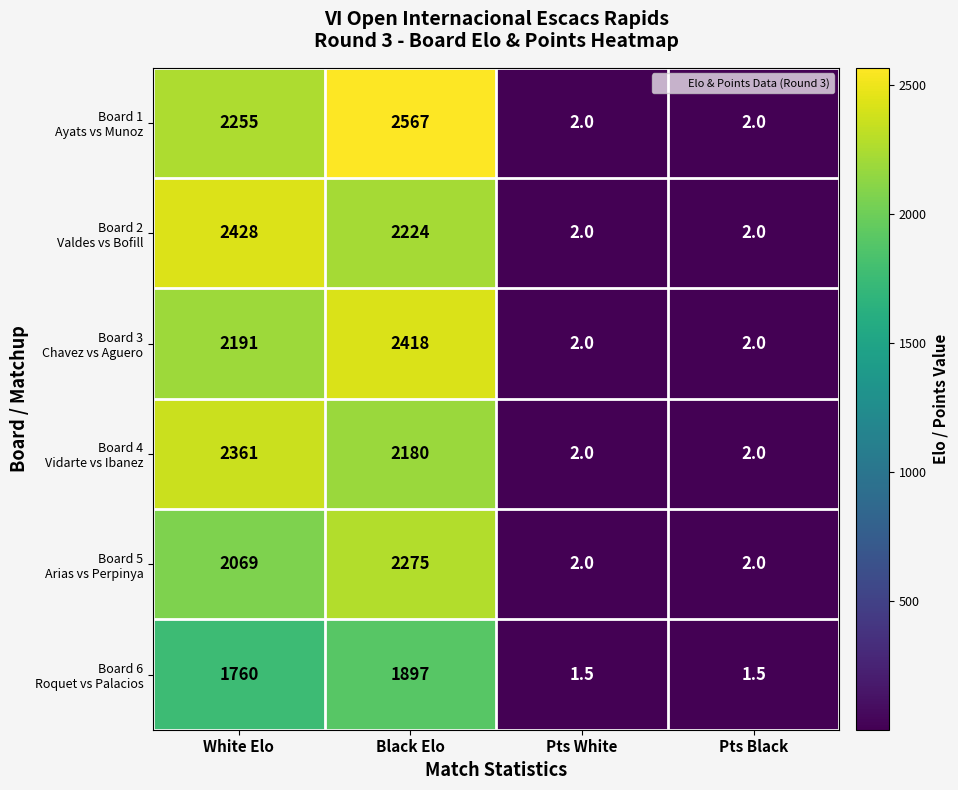

At which category is the sum across all series the highest?

Black Elo